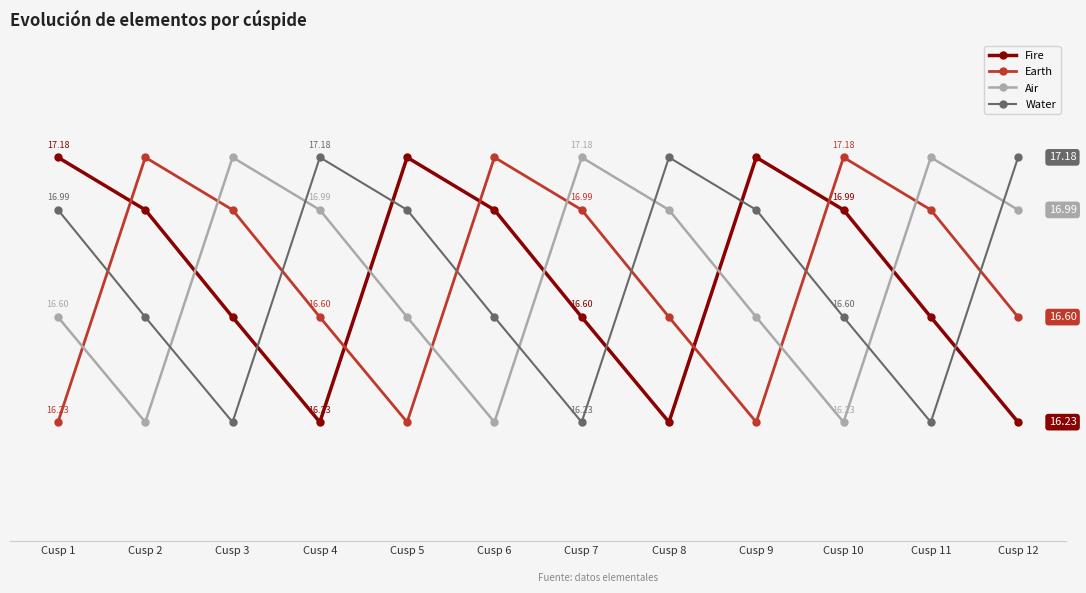

Is the value of Earth at Cusp 2 greater than the value of Water at Cusp 8?

No